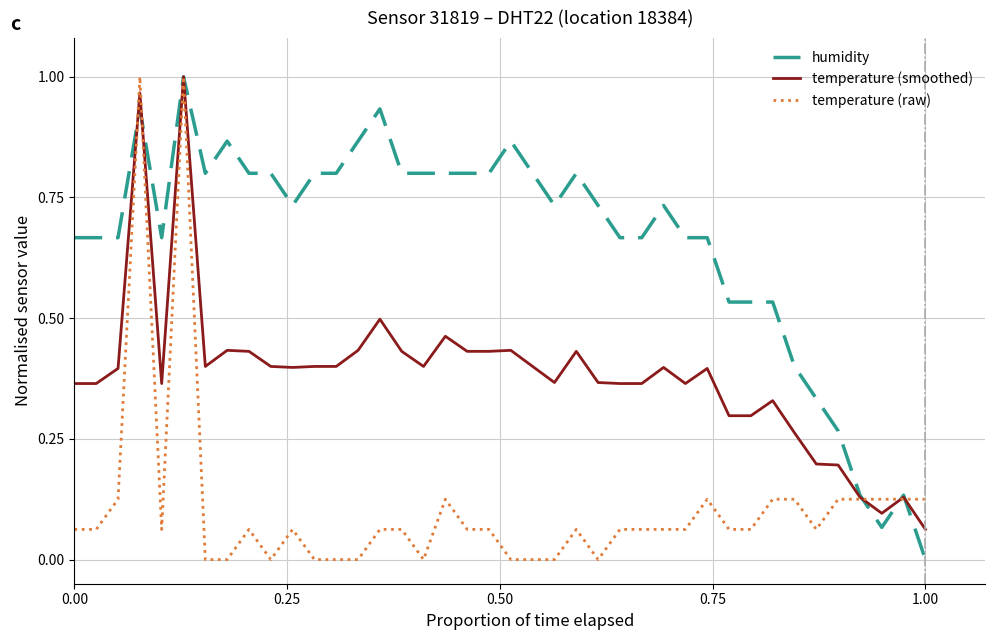

List the series in order of their overall mean, highest first.

humidity, temperature (smoothed), temperature (raw)